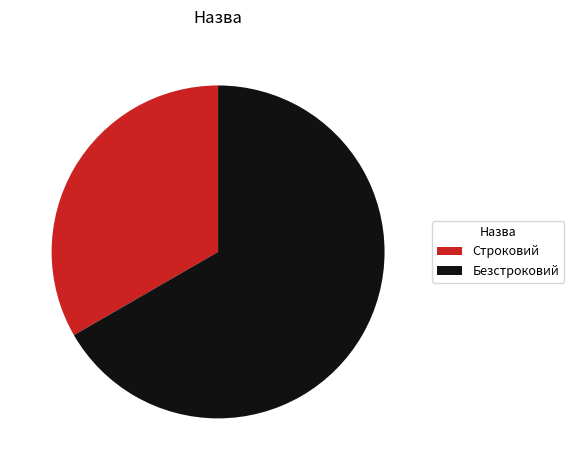

Count the number of slices in the pie.

2